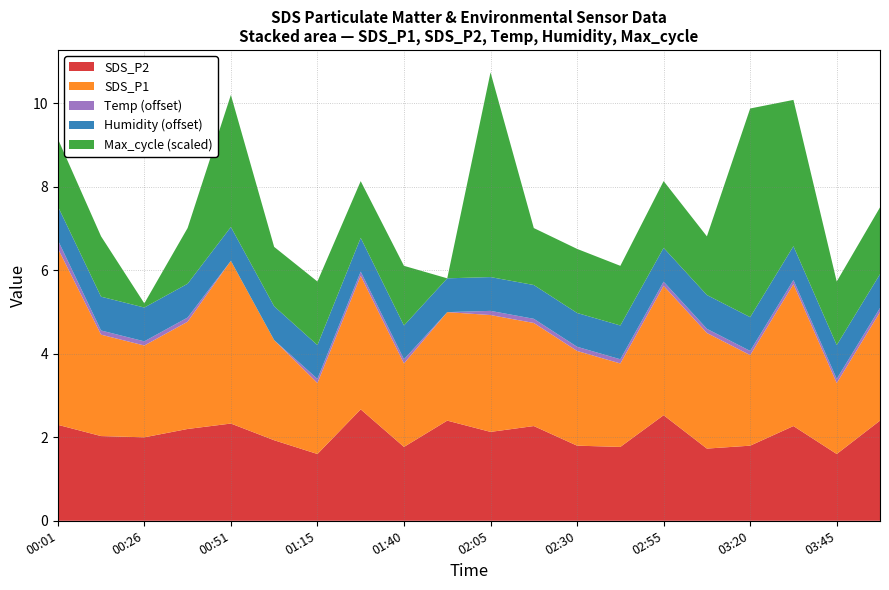

What is the maximum value for SDS_P2?

2.7